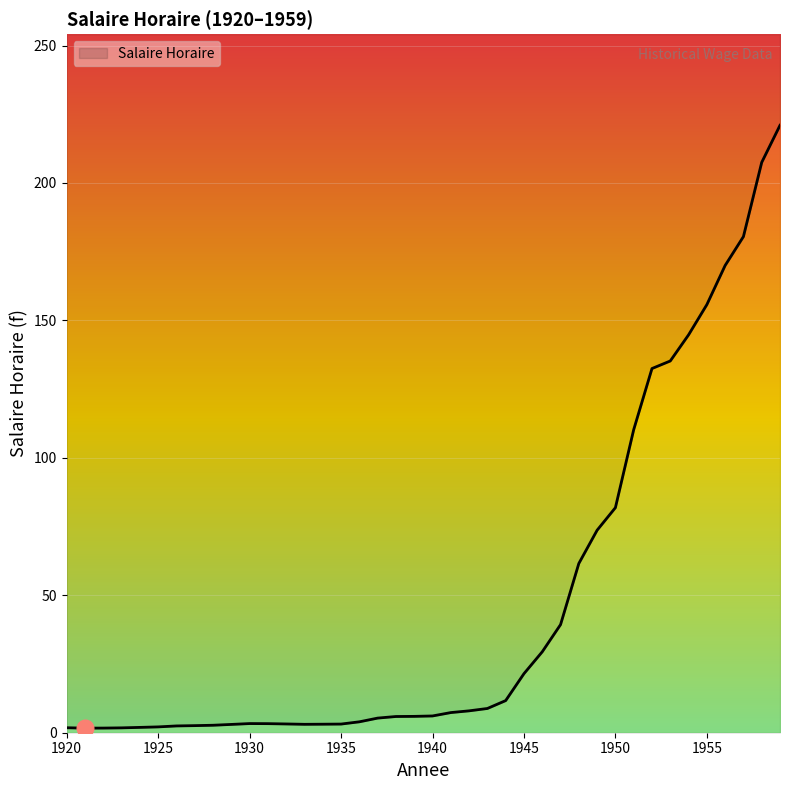

Approximately how many times larger is the value at 1946 compared to 1954?

0.2